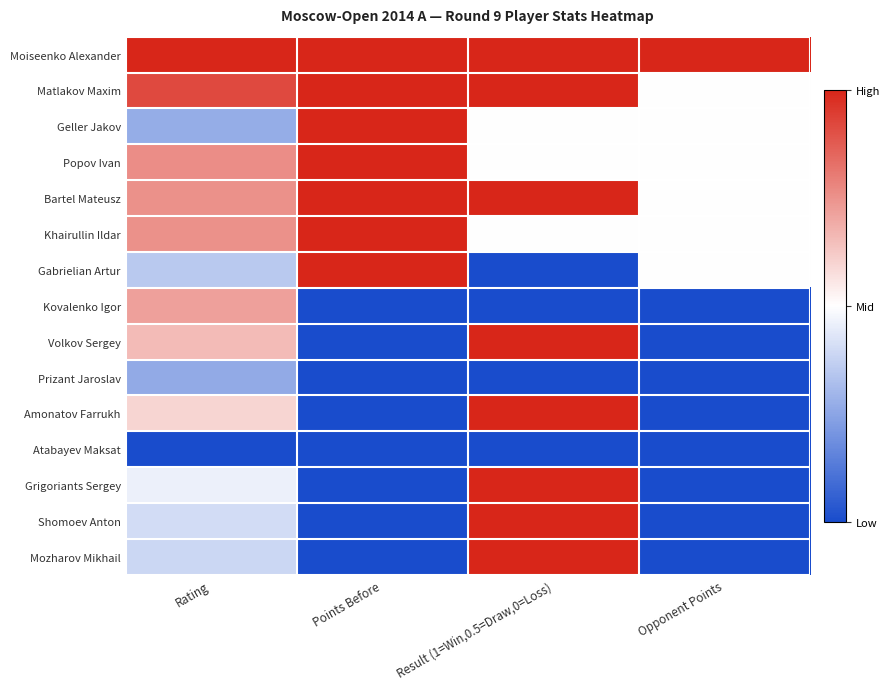

Which has a higher value, Points Before or Opponent Points?

Points Before